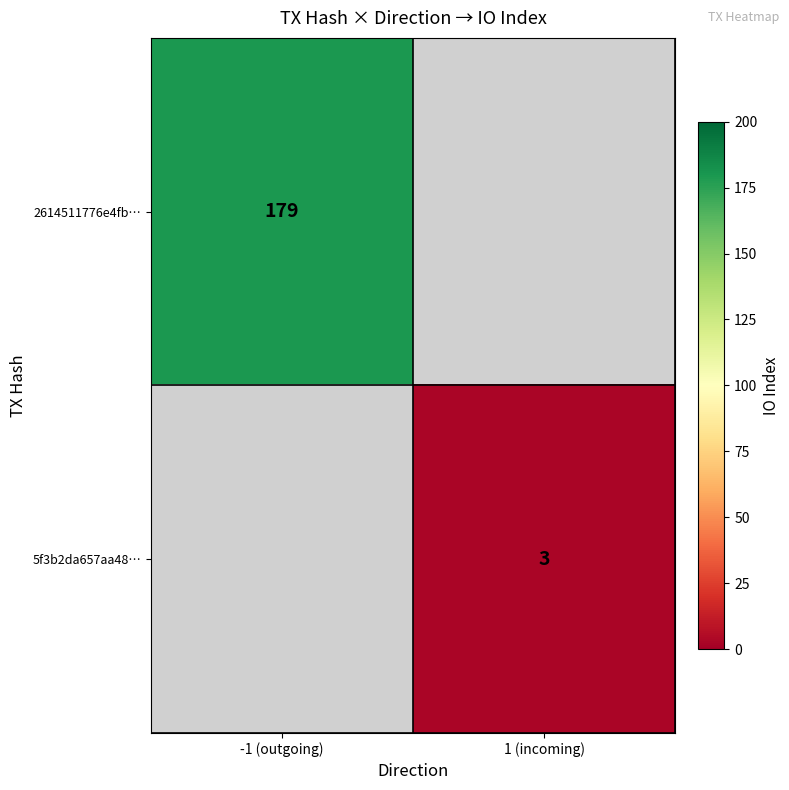

The value of 5f3b2da657aa48… at 1 (incoming) is 5. True or false?

False